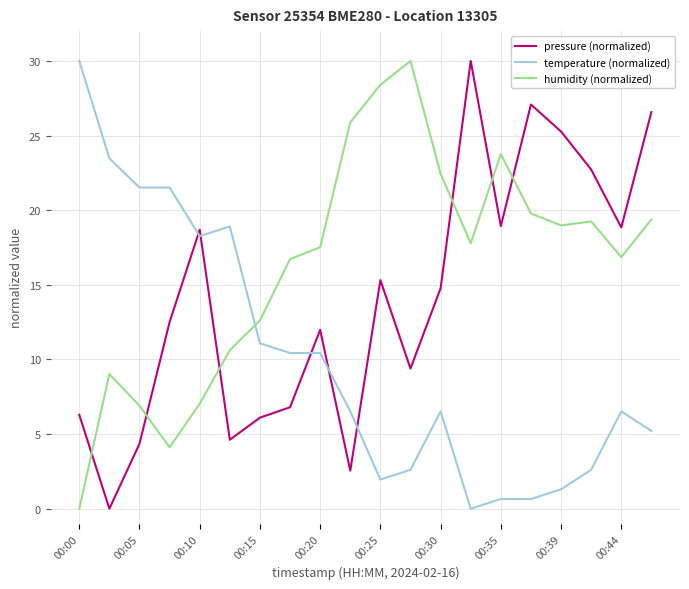

What is the difference between the second highest and second lowest values in the temperature (normalized) series?

22.8